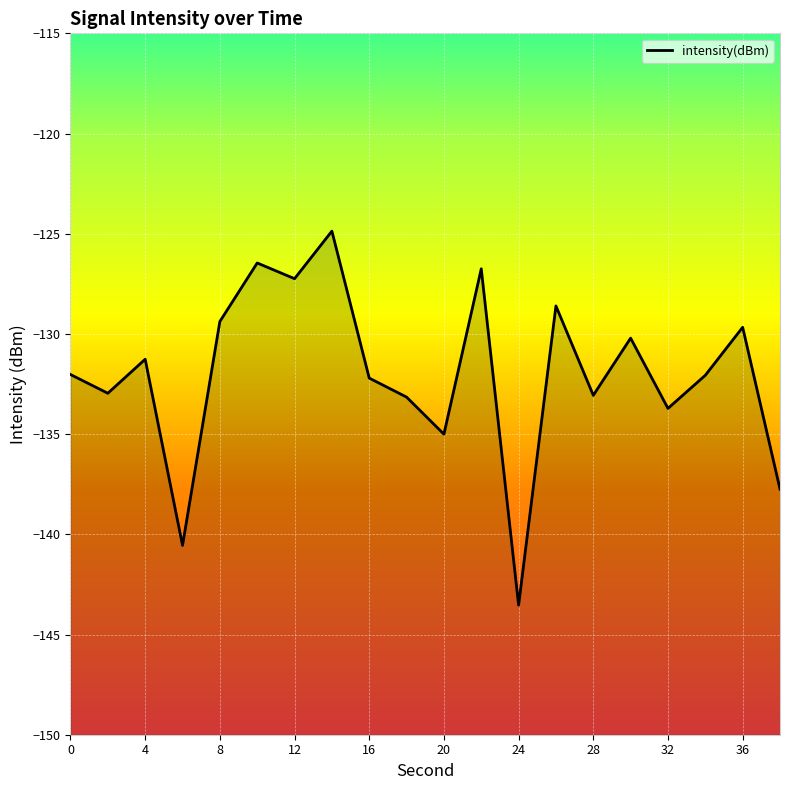

Where is the first local minimum?

2